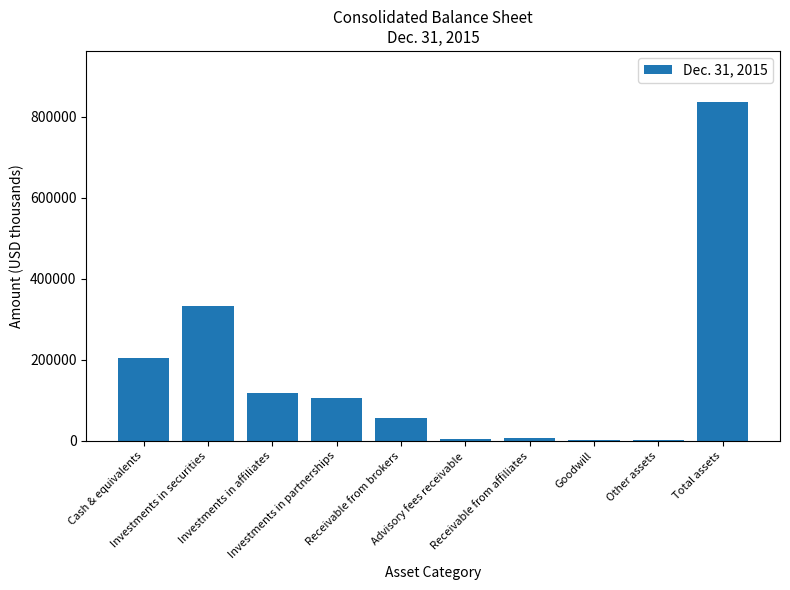

Are the bars grouped side by side (vs. stacked)?

No